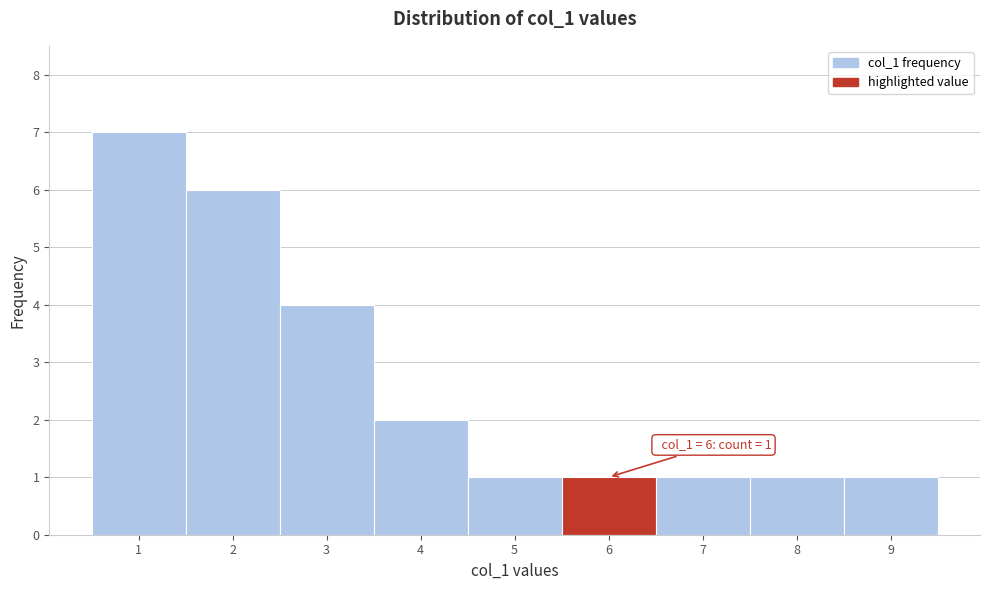

Which range on the x-axis has the tallest bar?

0.5 to 1.5